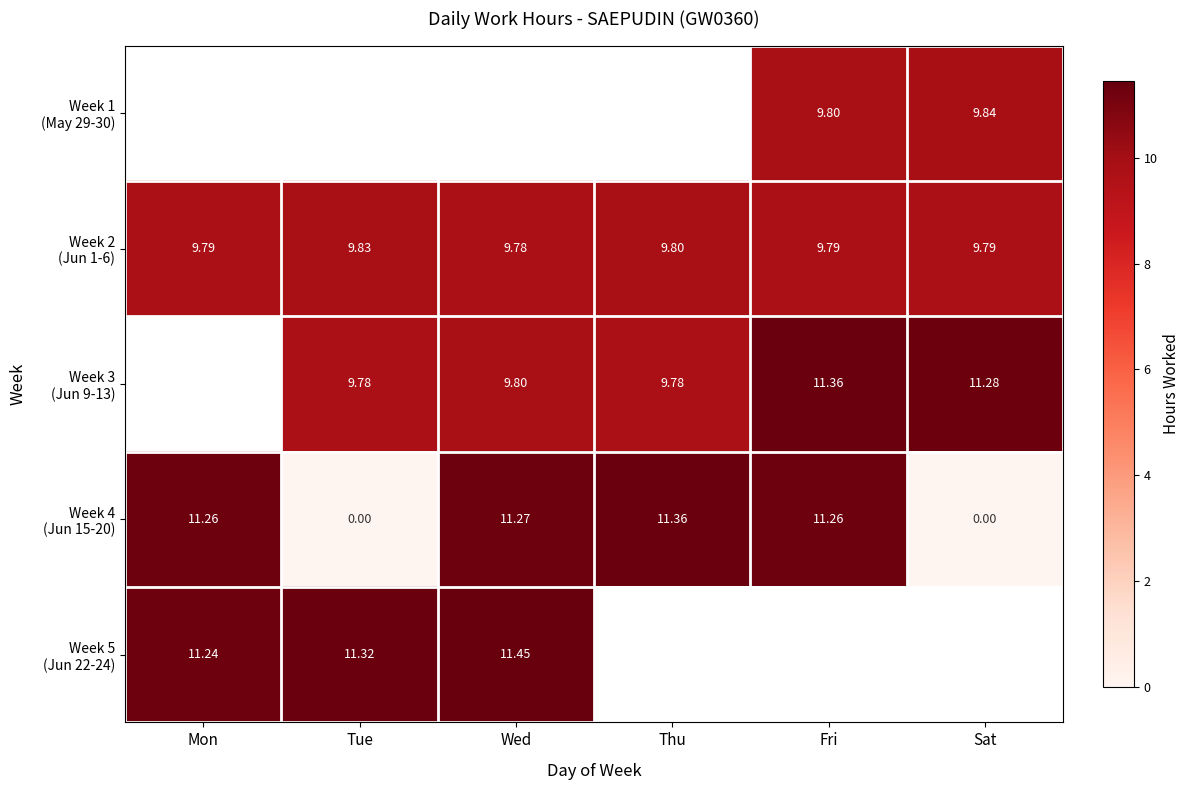

What is the maximum value for Week 4 (Jun 15-20)?

11.4